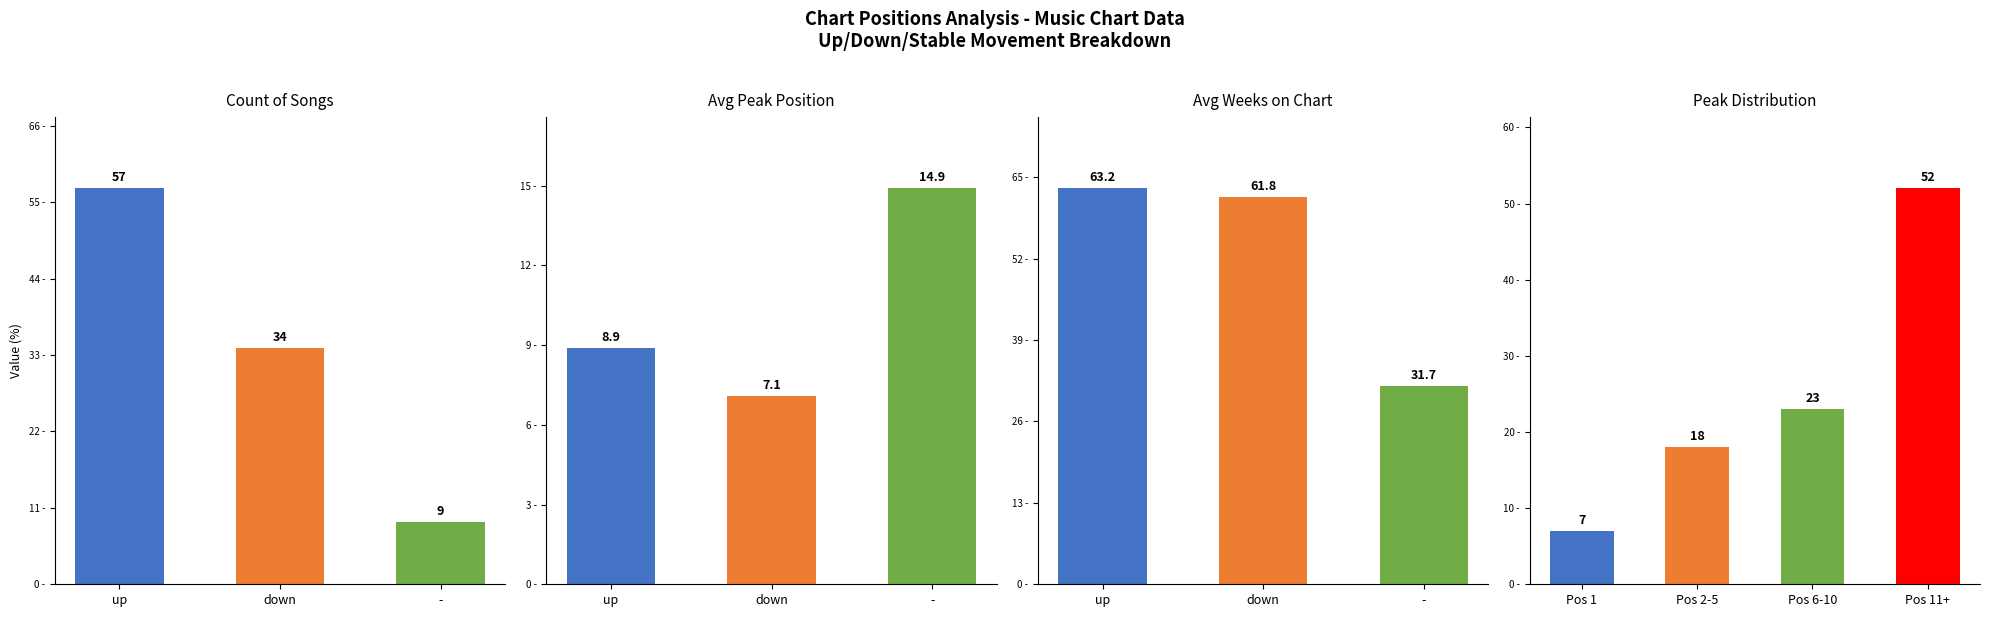

Which has a higher value, up or -?

up